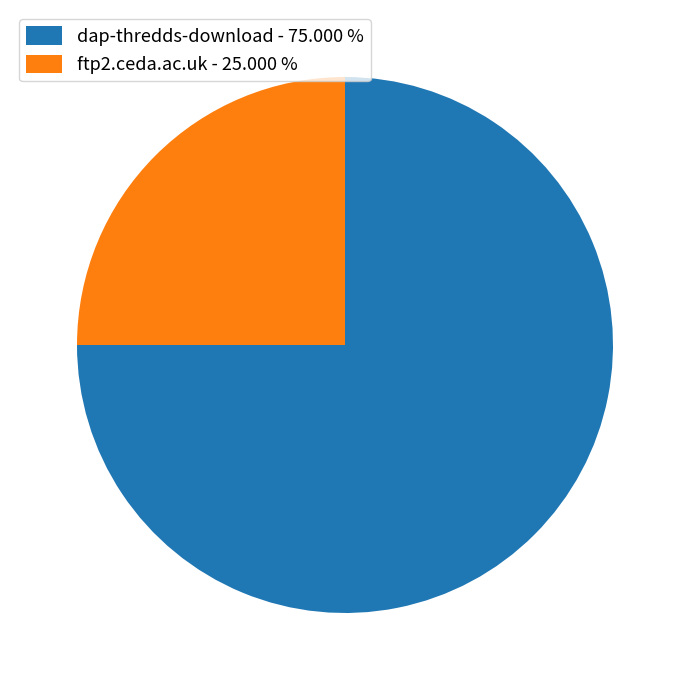

Which slice represents more than half of the pie?

dap-thredds-download